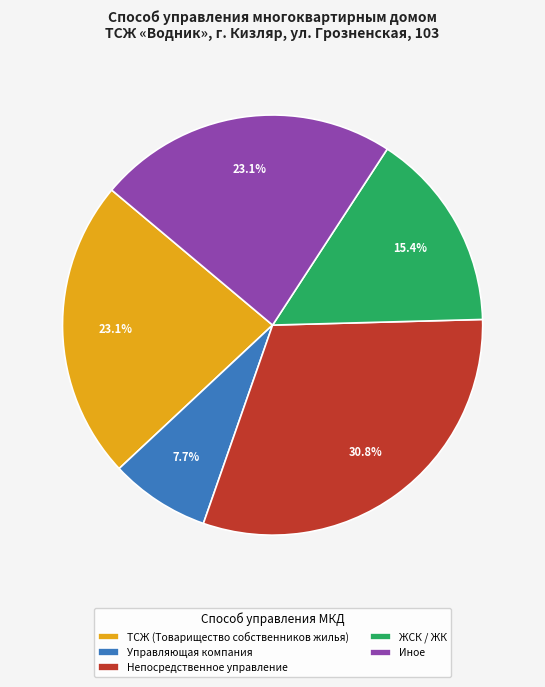

What percentage do Управляющая компания and ЖСК / ЖК together represent?

23.1%